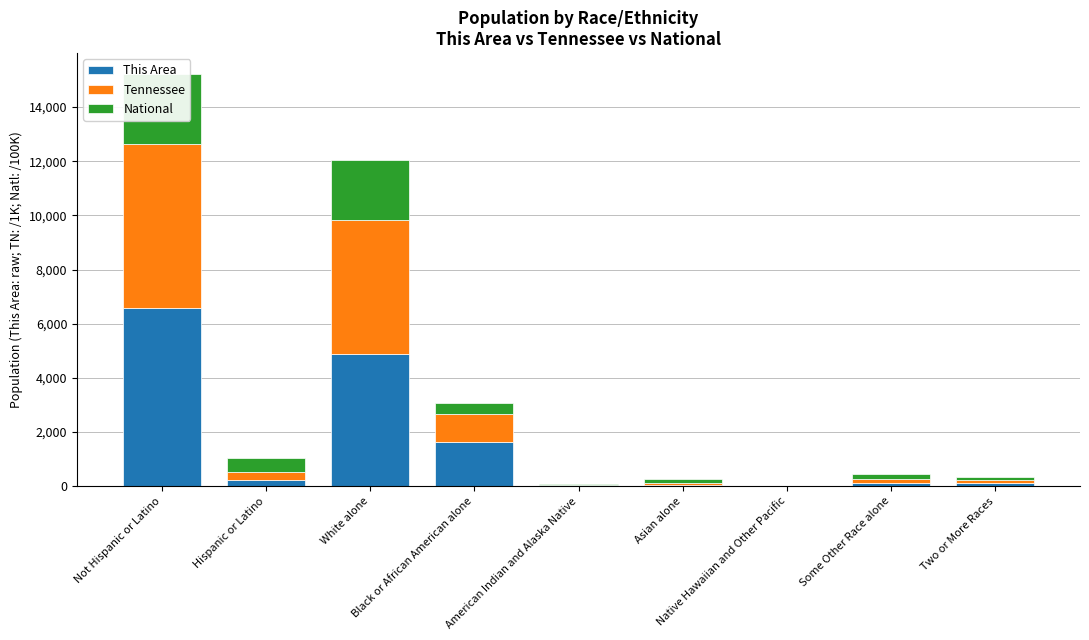

Rank the series by their maximum value, from highest to lowest.

This Area, Tennessee, National